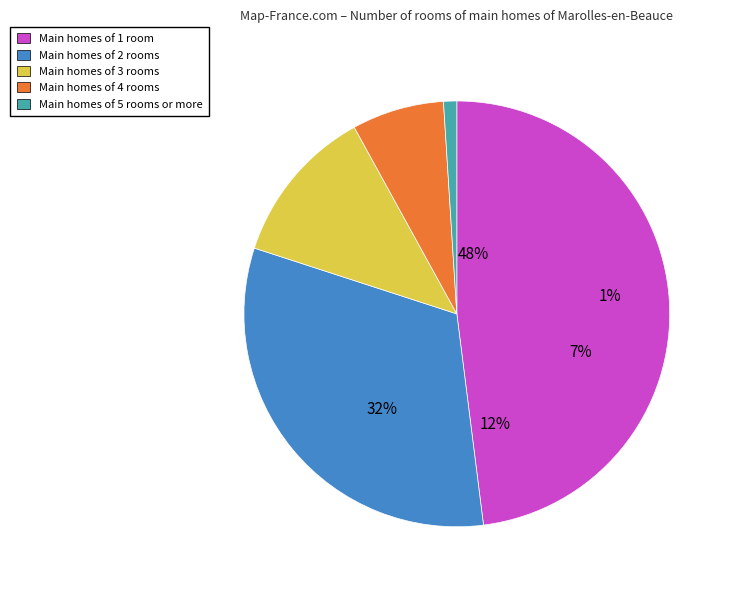

What is the total percentage of Denominación 3 and Denominación 4?

19.0%